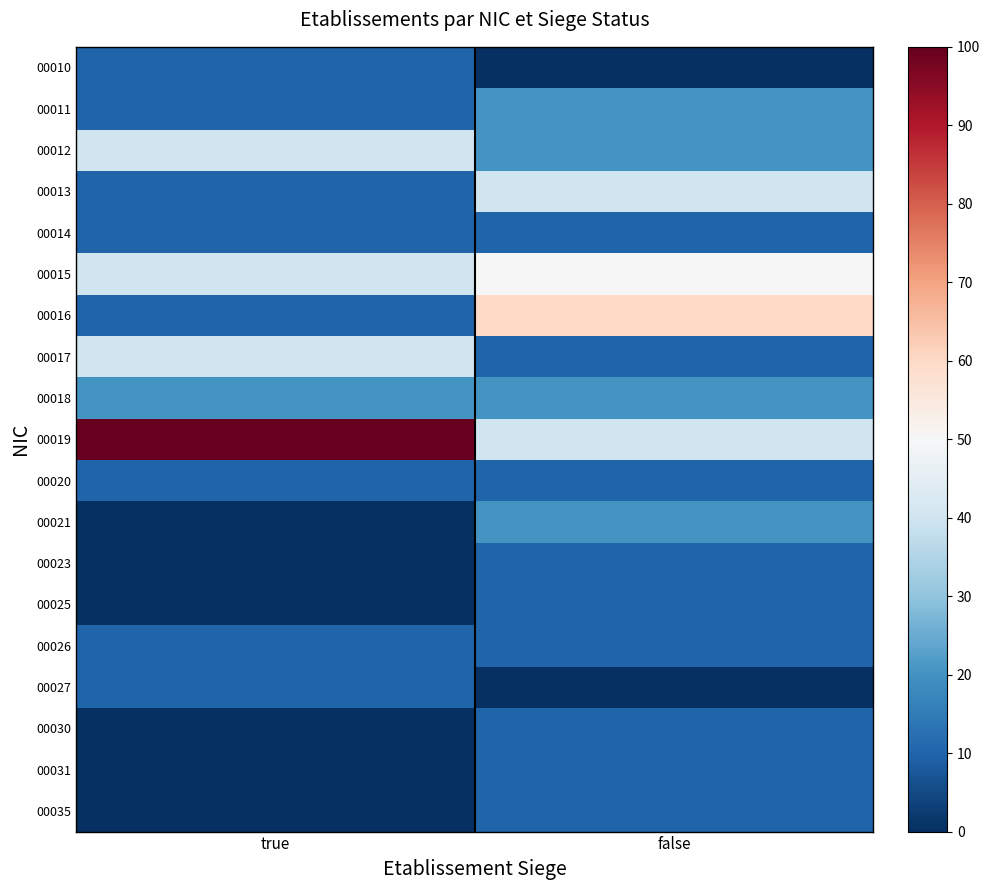

At which category is the sum across all series the highest?

false